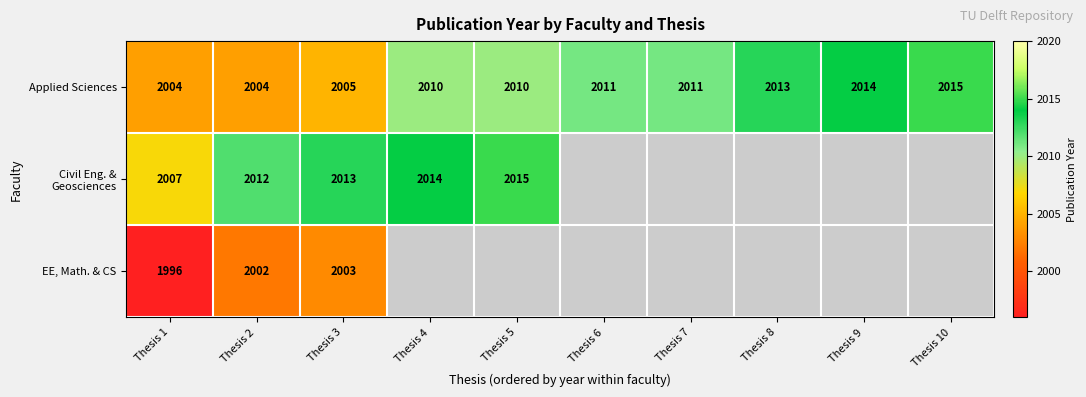

Between Thesis 10 and Thesis 2, which is larger?

Thesis 10